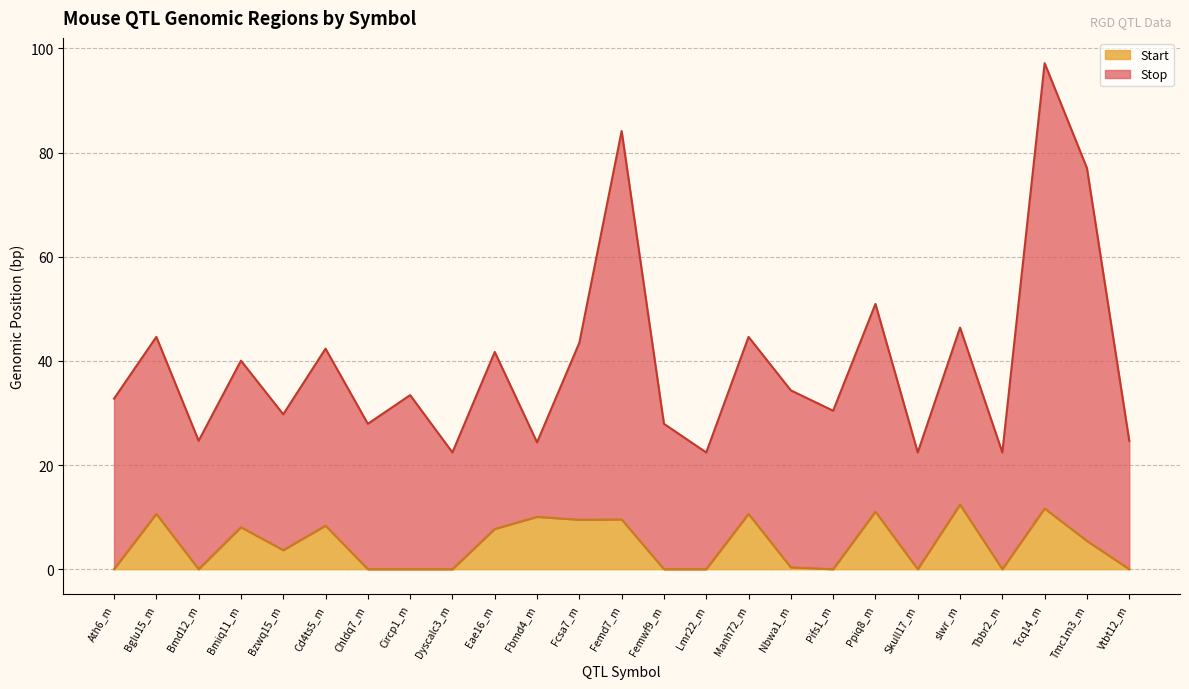

Reading left to right, what are all the values shown in this chart?

Stop: 32.8	44.6	24.7	40.0	29.7	42.4	27.9	33.4	22.4	41.7	24.4	43.5	84.1	27.9	22.4	44.6	34.3	30.4	50.9	22.4	46.4	22.4	97.2	77.0	24.7
Start: 0.0	10.6	0.0	8.1	3.6	8.4	0.0	0.0	0.0	7.7	10.0	9.5	9.6	0.0	0.0	10.6	0.3	0.0	11.0	0.0	12.4	0.0	11.7	5.4	0.0